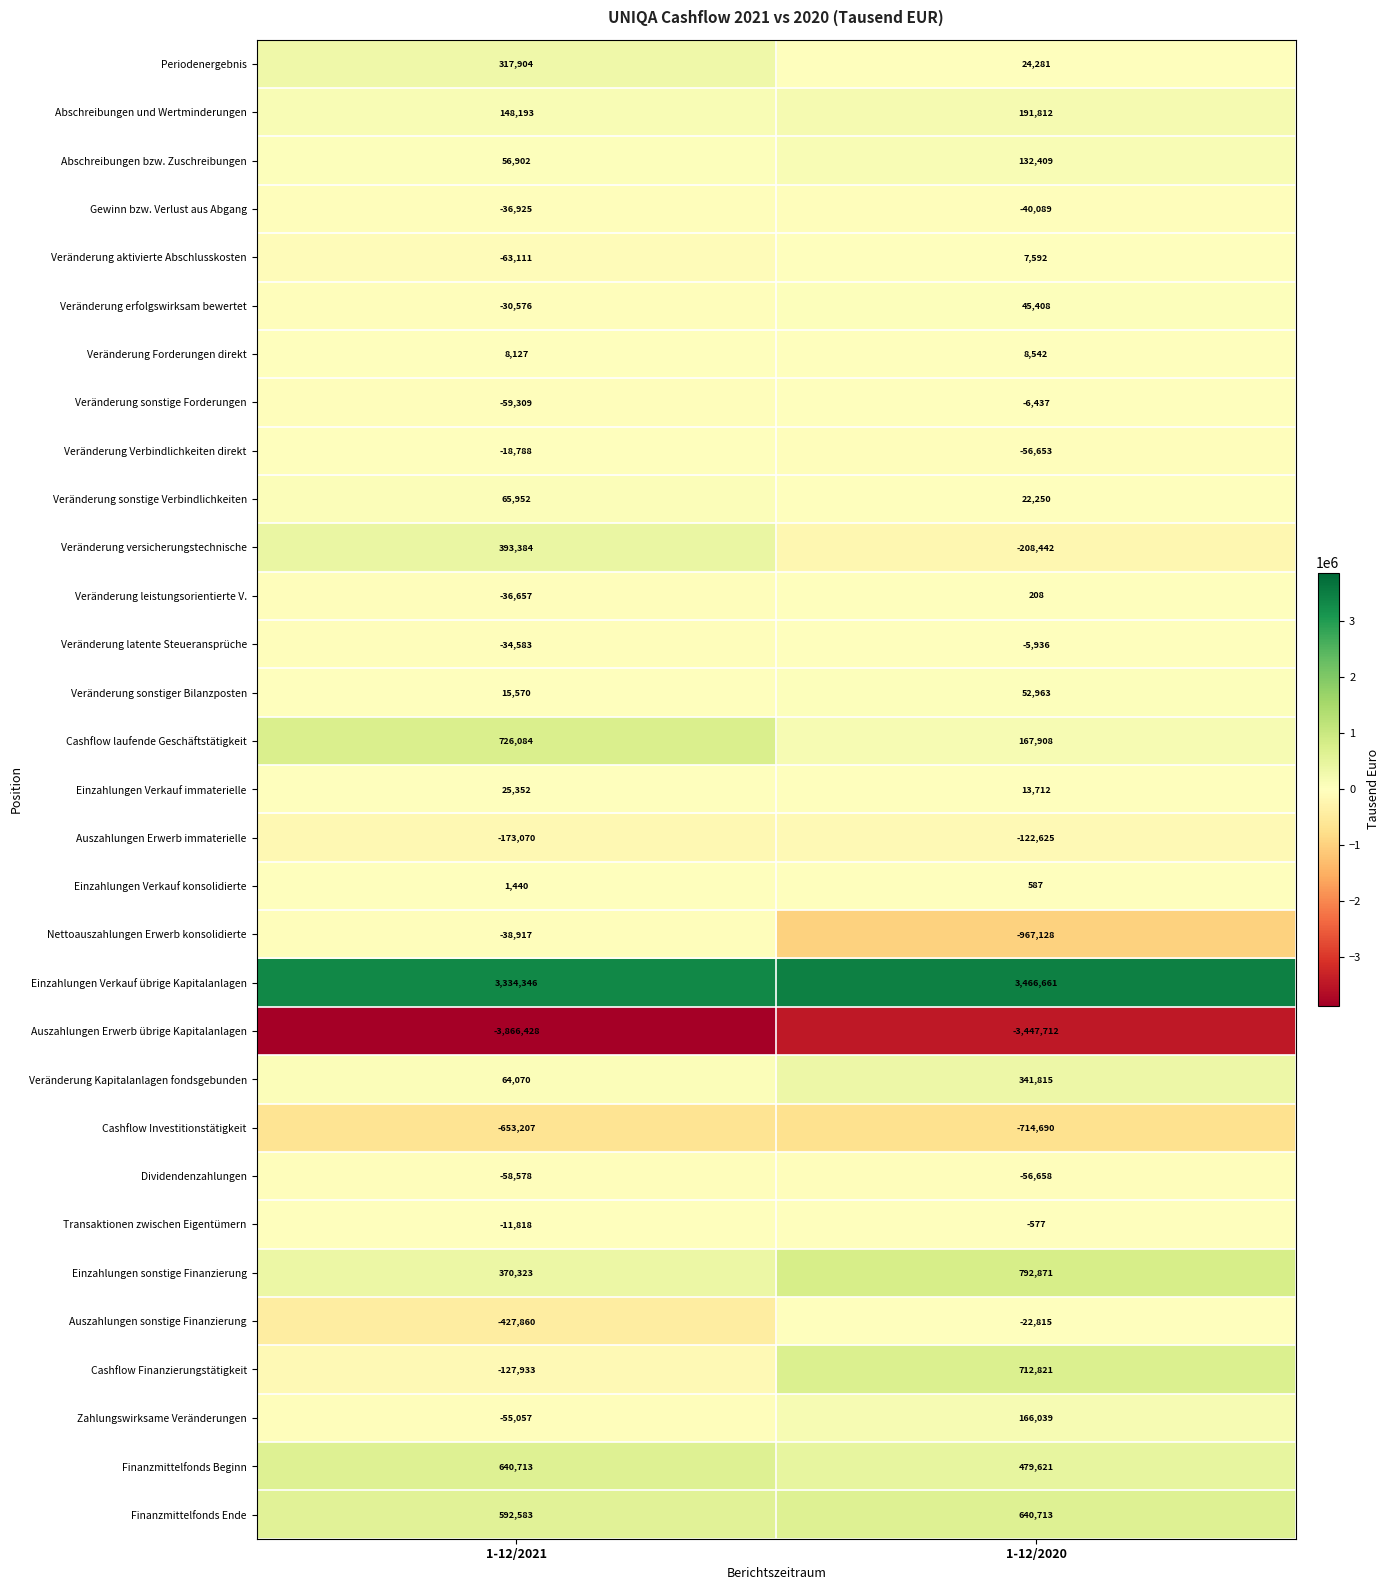

What is the difference between the Veränderung sonstige Verbindlichkeiten values at 1-12/2020 and 1-12/2021?

43702